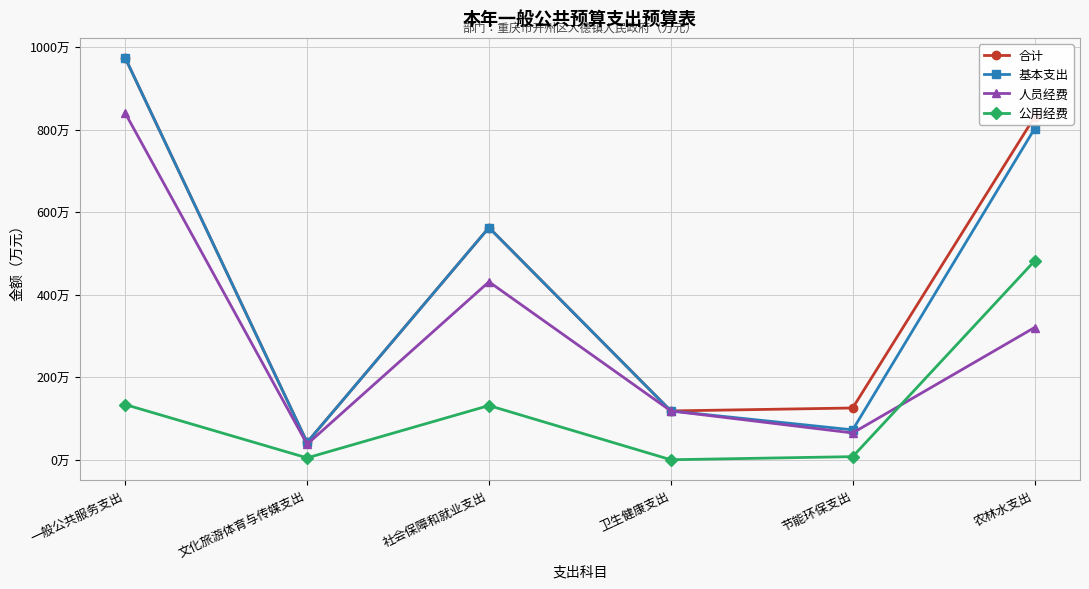

What are all the series names shown in the legend?

合计, 基本支出, 人员经费, 公用经费